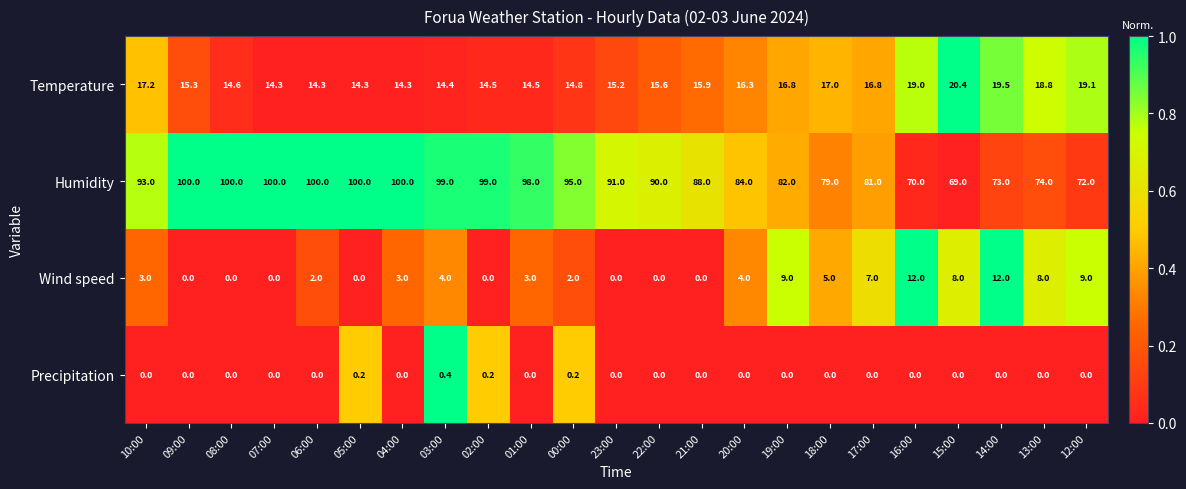

The value of Wind speed at 03:00 is 4.0. True or false?

True